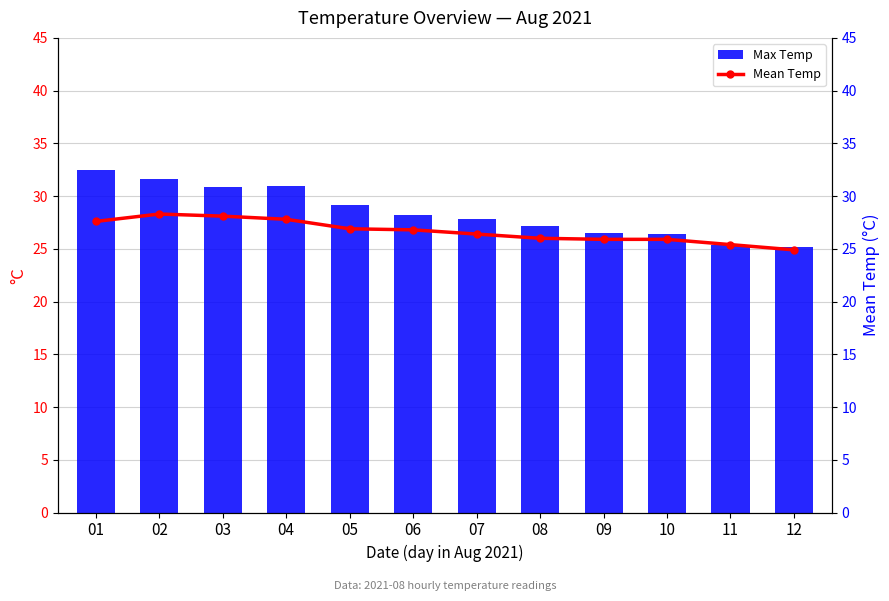

Is it true that Mean Temp equals 27.6 at 01?

True